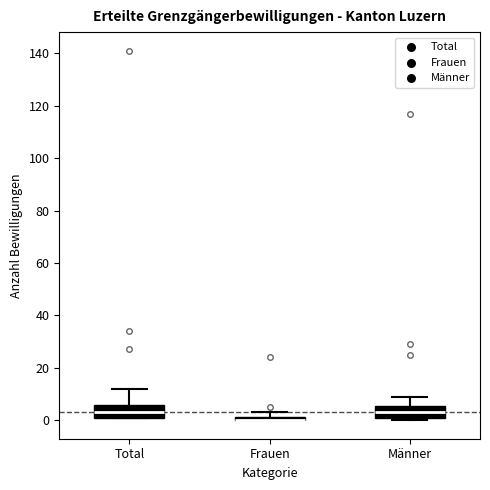

Where does the median line of the box for Total sit on the y-axis? The values are not printed on the chart, so give them approximately, as read against the axis.

4